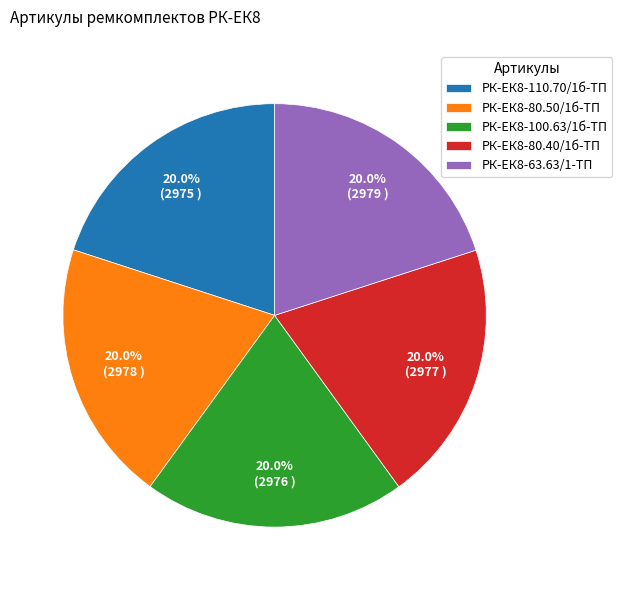

Approximately how many times larger is the value at РК-ЕК8-80.50/1б-ТП compared to РК-ЕК8-110.70/1б-ТП?

1.0